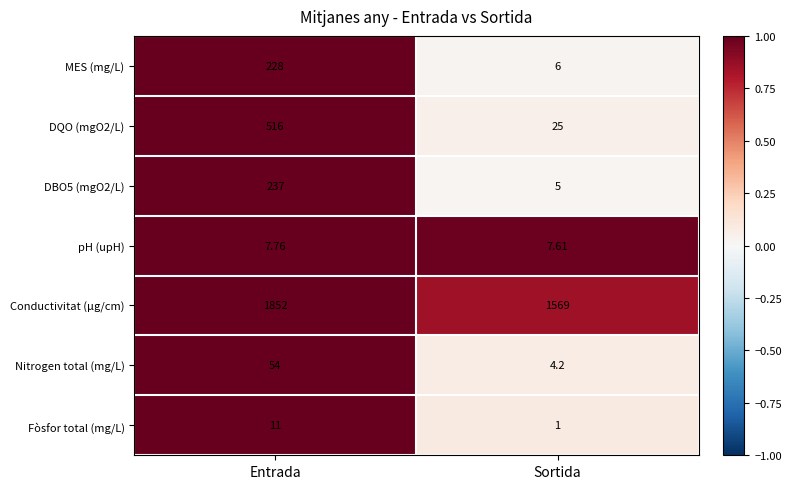

At which category does the chart reach its peak across all series?

Entrada